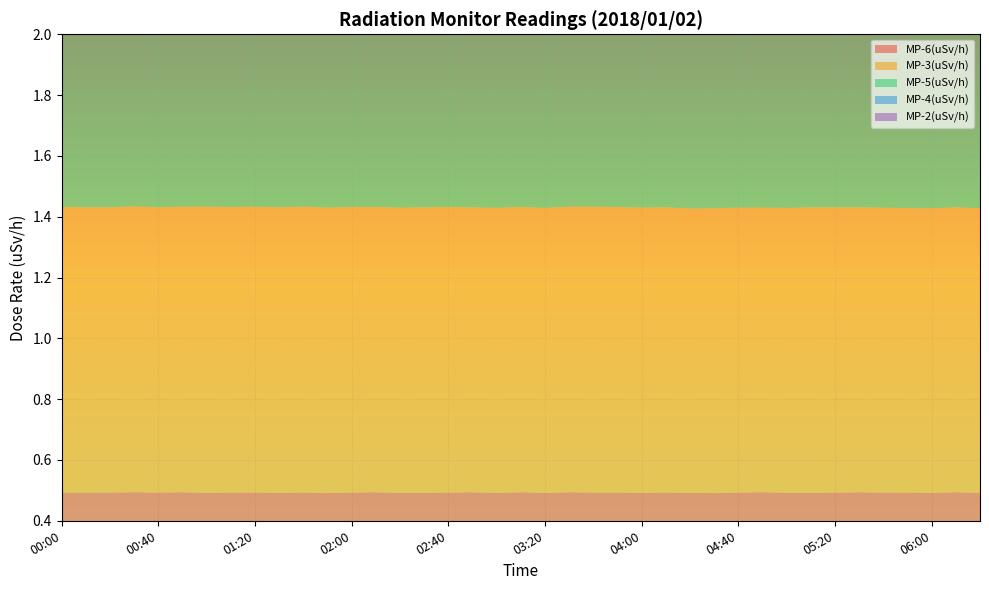

Reading left to right, transcribe all the data shown in this chart.

MP-6(uSv/h): 0.5	0.5	0.5	0.5	0.5	0.5	0.5	0.5	0.5	0.5	0.5	0.5	0.5	0.5	0.5	0.5	0.5	0.5	0.5	0.5	0.5	0.5	0.5	0.5	0.5	0.5	0.5	0.5	0.5	0.5	0.5	0.5	0.5	0.5	0.5	0.5	0.5	0.5	0.5
MP-3(uSv/h): 0.9	0.9	0.9	0.9	0.9	0.9	0.9	0.9	0.9	0.9	0.9	0.9	0.9	0.9	0.9	0.9	0.9	0.9	0.9	0.9	0.9	0.9	0.9	0.9	0.9	0.9	0.9	0.9	0.9	0.9	0.9	0.9	0.9	0.9	0.9	0.9	0.9	0.9	0.9
MP-5(uSv/h): 1.2	1.2	1.2	1.2	1.2	1.2	1.2	1.2	1.2	1.2	1.2	1.2	1.2	1.2	1.2	1.2	1.2	1.2	1.2	1.2	1.2	1.2	1.2	1.2	1.2	1.2	1.2	1.2	1.2	1.2	1.2	1.2	1.2	1.2	1.2	1.2	1.2	1.2	1.2
MP-4(uSv/h): 1.8	1.8	1.8	1.8	1.8	1.8	1.8	1.8	1.8	1.8	1.8	1.8	1.8	1.8	1.8	1.8	1.8	1.8	1.8	1.8	1.8	1.8	1.8	1.8	1.8	1.8	1.8	1.8	1.8	1.8	1.8	1.8	1.8	1.8	1.8	1.8	1.8	1.8	1.8
MP-2(uSv/h): 1.5	1.5	1.5	1.5	1.5	1.5	1.5	1.5	1.5	1.5	1.5	1.5	1.5	1.5	1.5	1.5	1.5	1.5	1.5	1.5	1.5	1.5	1.5	1.5	1.5	1.5	1.5	1.5	1.5	1.5	1.5	1.5	1.5	1.5	1.5	1.5	1.5	1.5	1.5